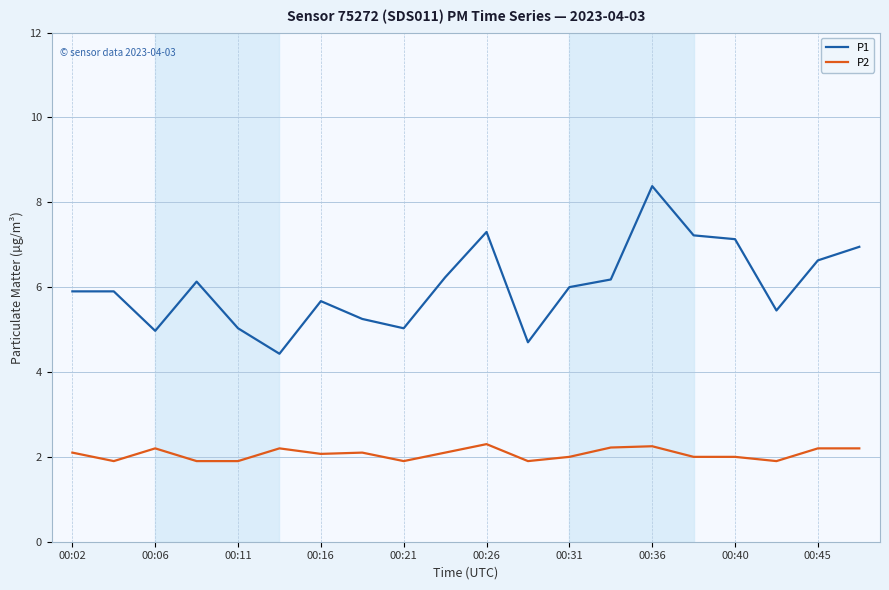

What is the greatest value displayed?

8.4